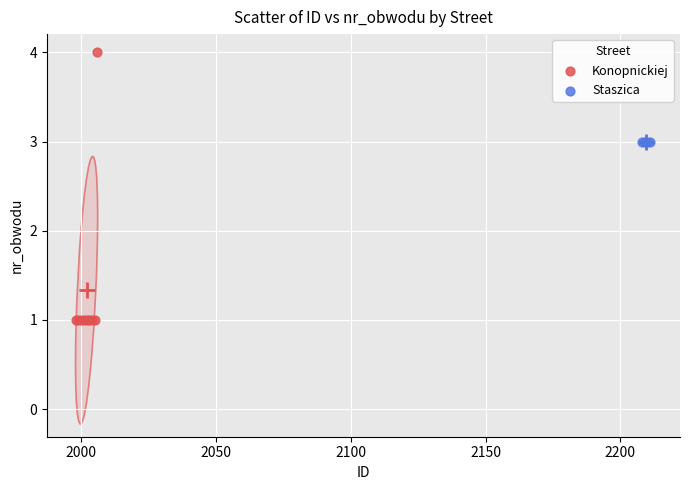

Which series reaches the maximum Y coordinate?

Konopnickiej